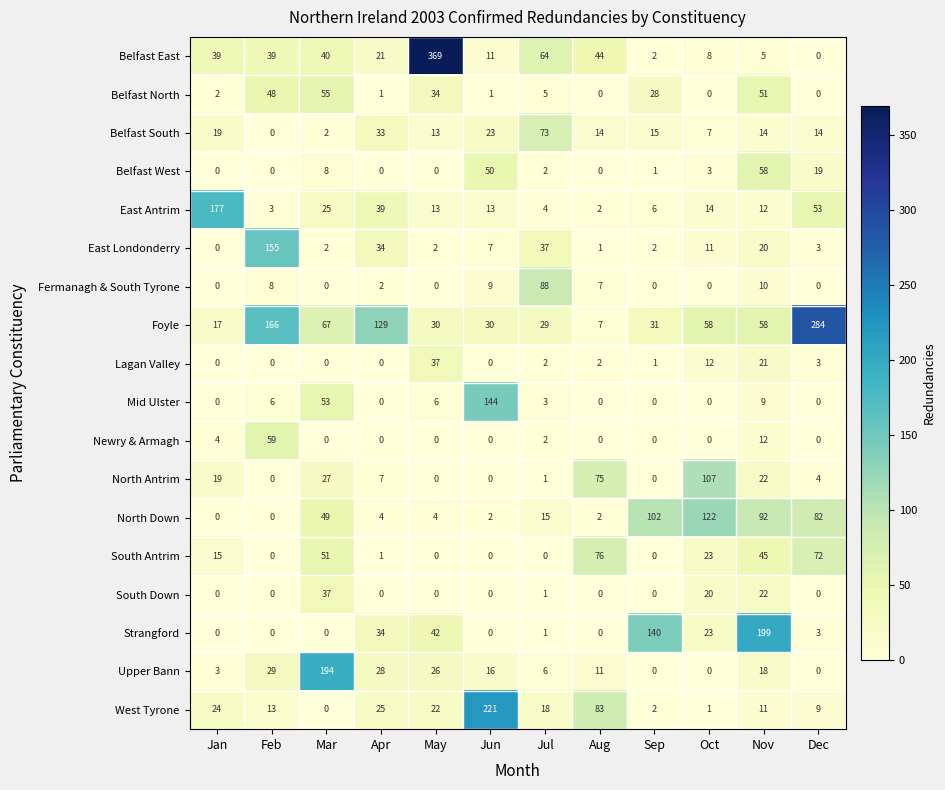

The Strangford series shows 0 at Jun. True or false?

True